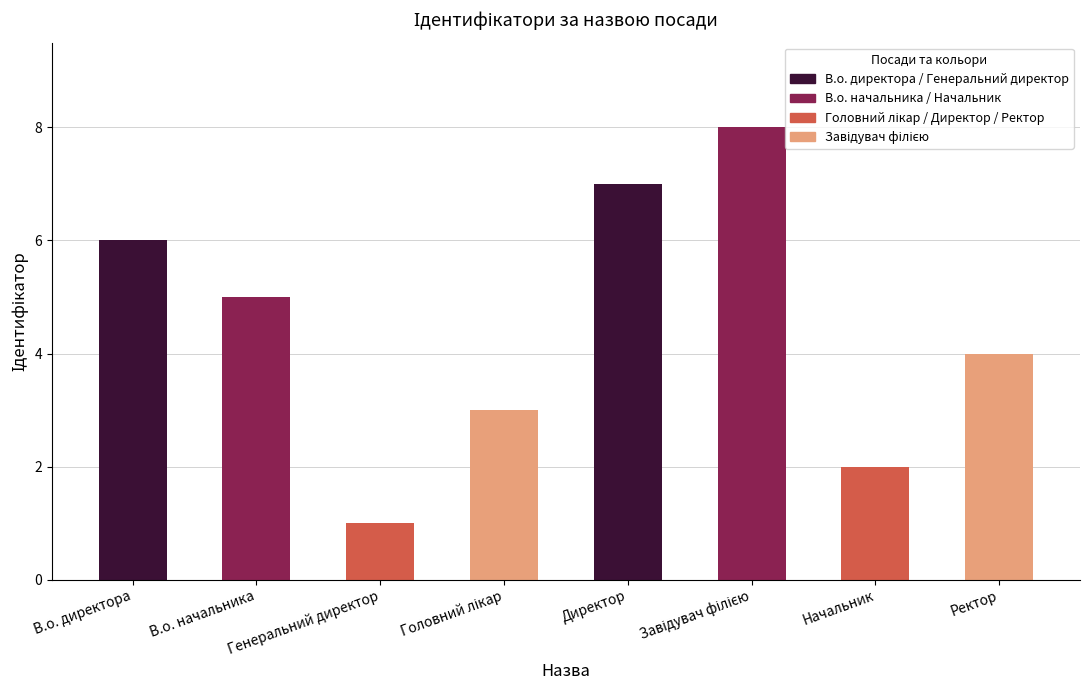

What is the difference between the maximum and second lowest values?

6